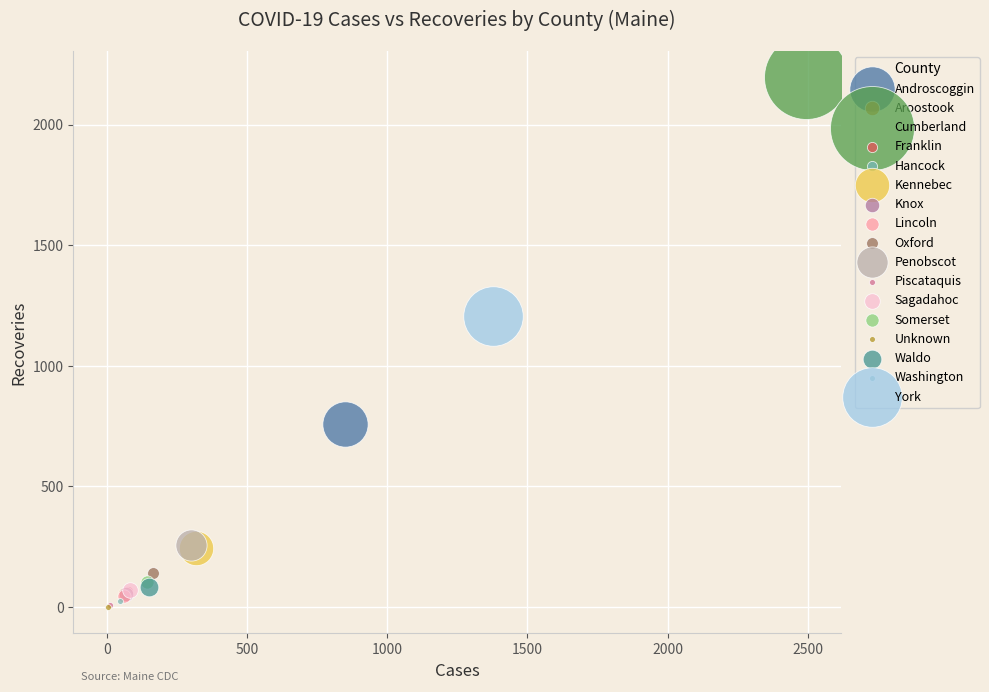

What are all the series names shown in the legend?

Androscoggin, Aroostook, Cumberland, Franklin, Hancock, Kennebec, Knox, Lincoln, Oxford, Penobscot, Piscataquis, Sagadahoc, Somerset, Unknown, Waldo, Washington, York